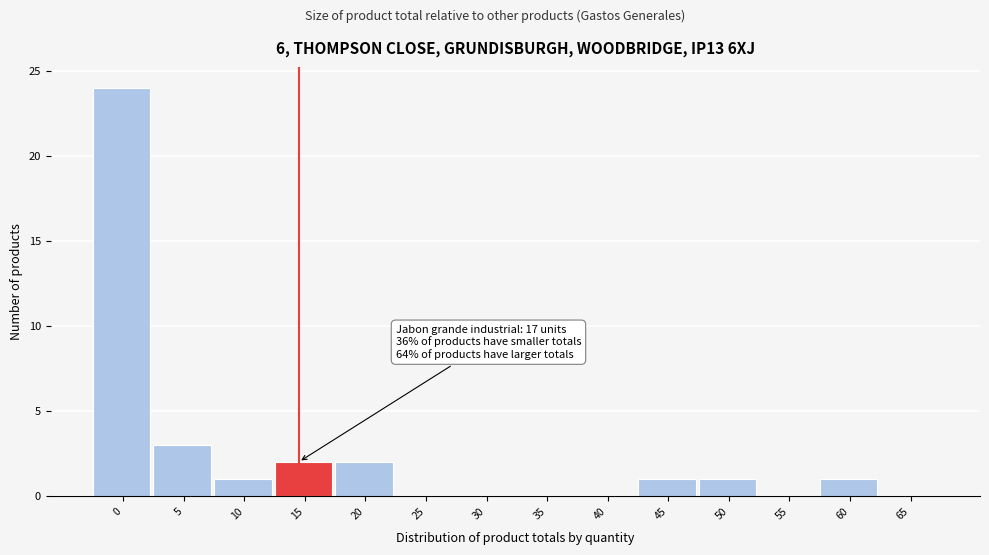

Reading left to right, transcribe all the data shown in this chart.

0=24	5=3	10=1	15=2	20=2	25=0	30=0	35=0	40=0	45=1	50=1	55=0	60=1	65=0